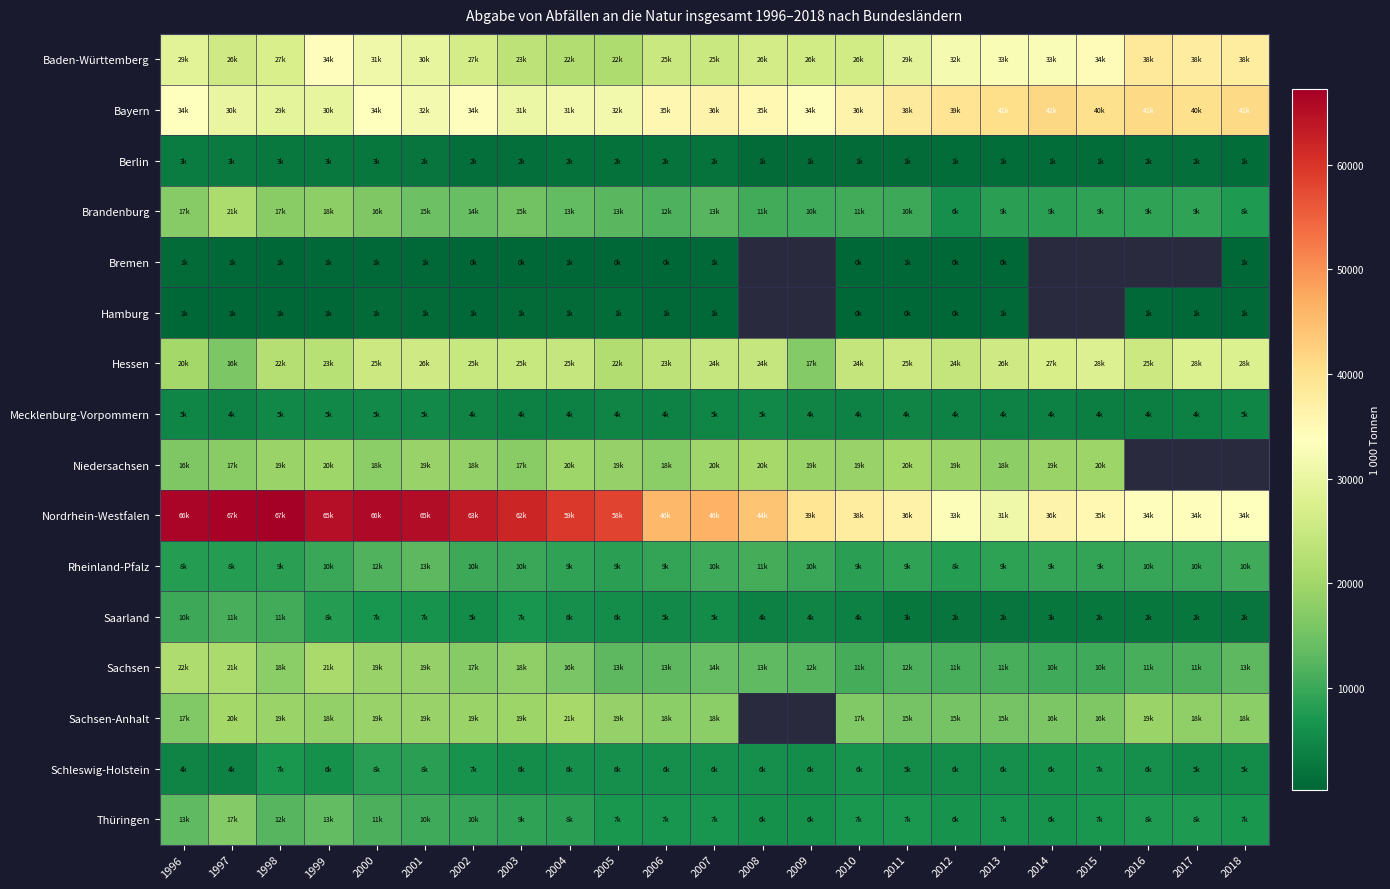

How many data points in Thüringen are above 7160?

12